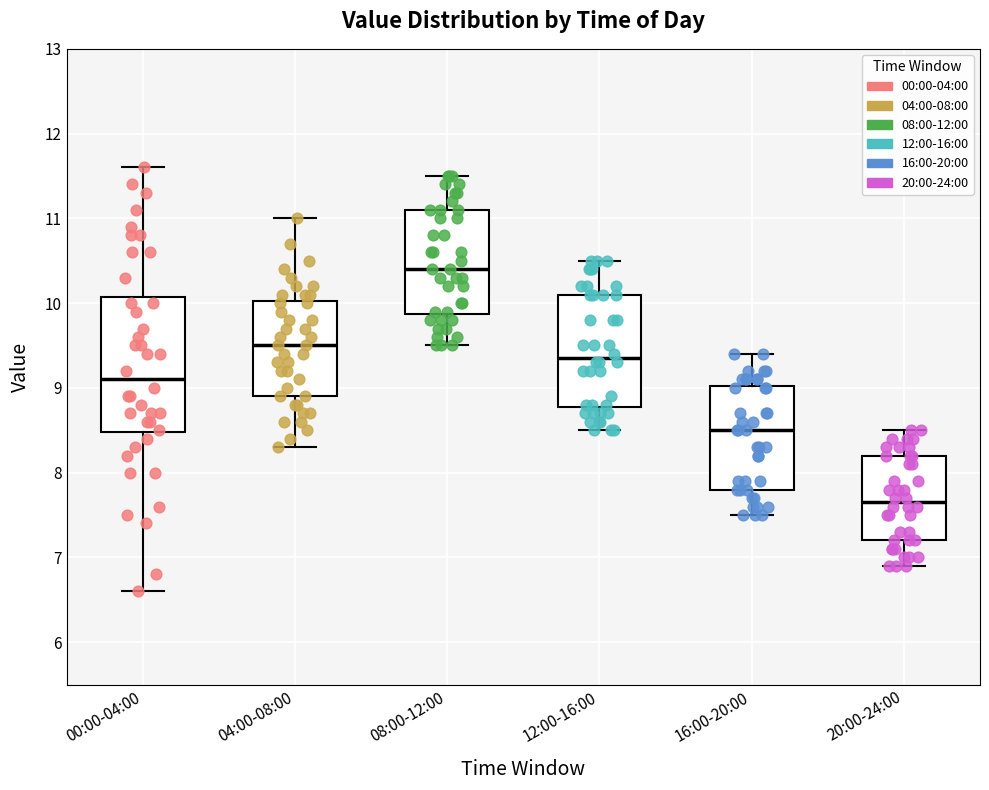

Which box's median line is the highest?

08:00-12:00